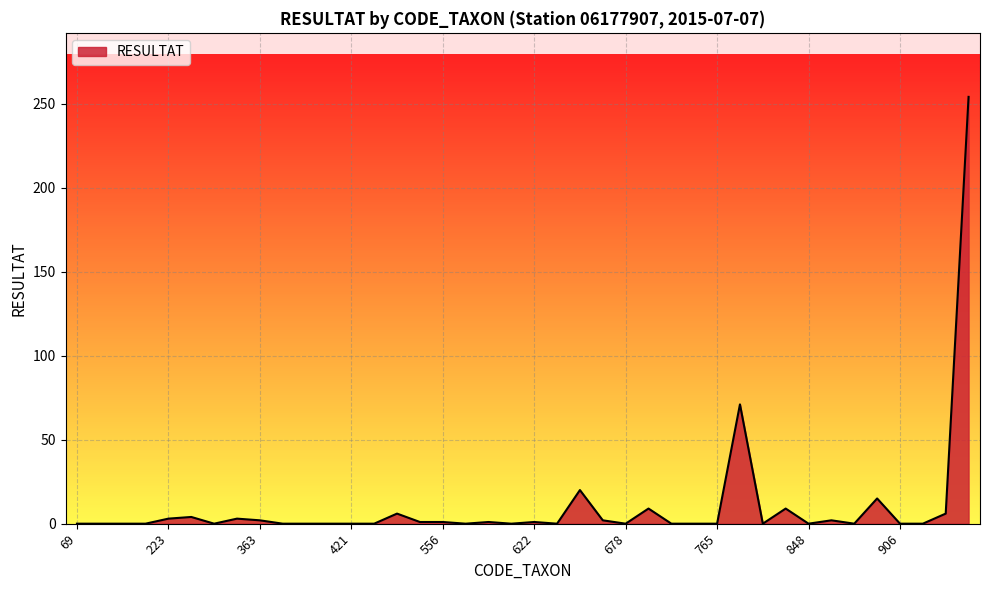

How many categories are shown in the chart?

40